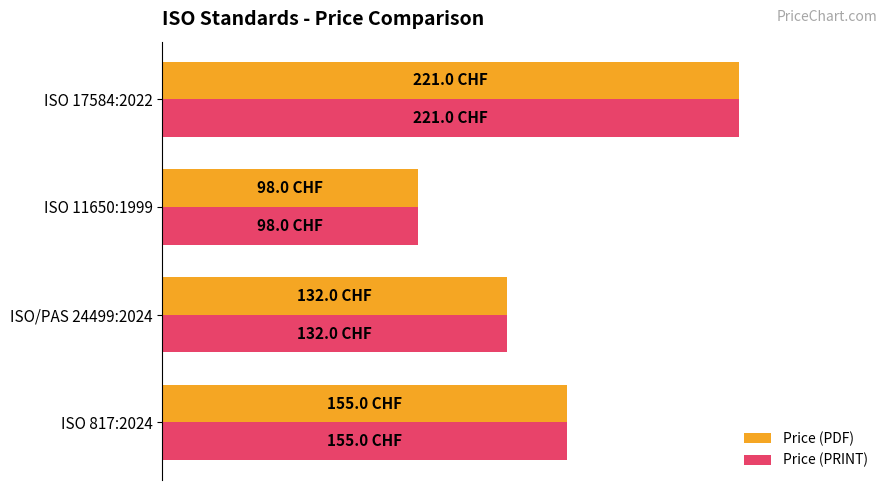

What are all the series names shown in the legend?

Price (PDF), Price (PRINT)